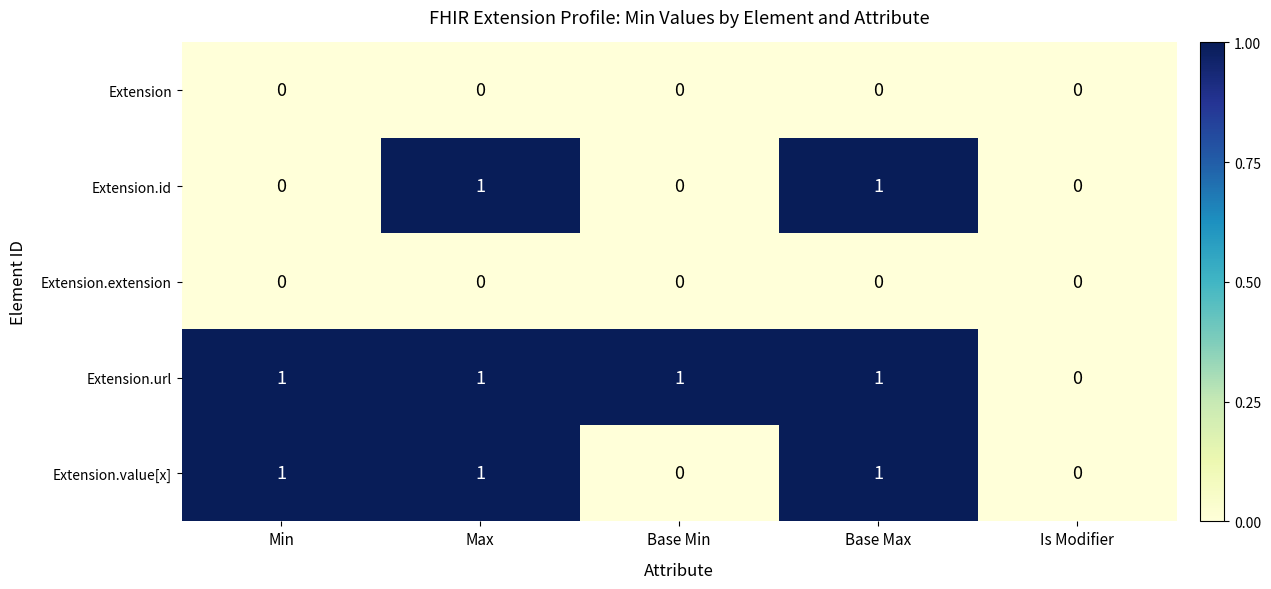

Is it true that Extension.extension equals 0 at Max?

True